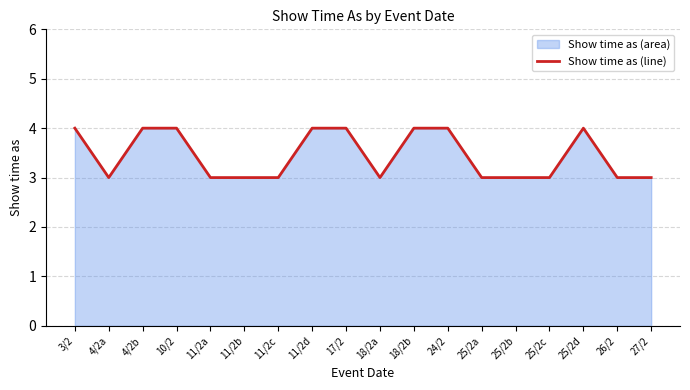

Which category has the lowest value across all series?

4/2a